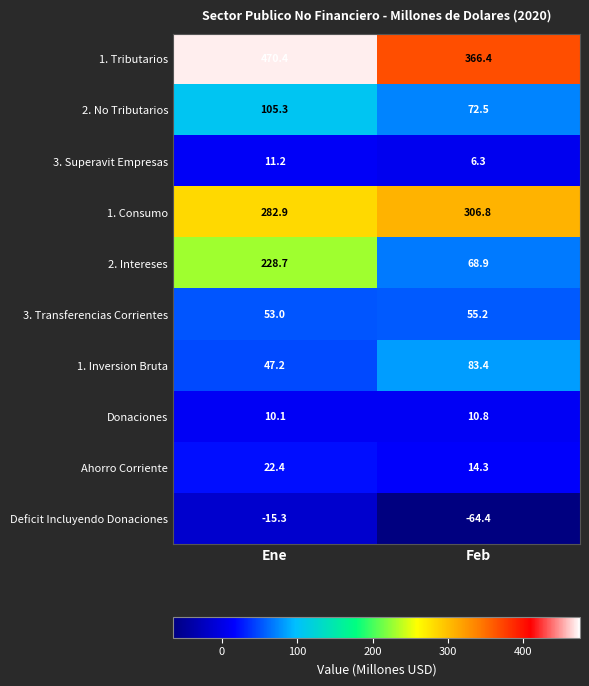

What is the sum of all Donaciones values?

20.9